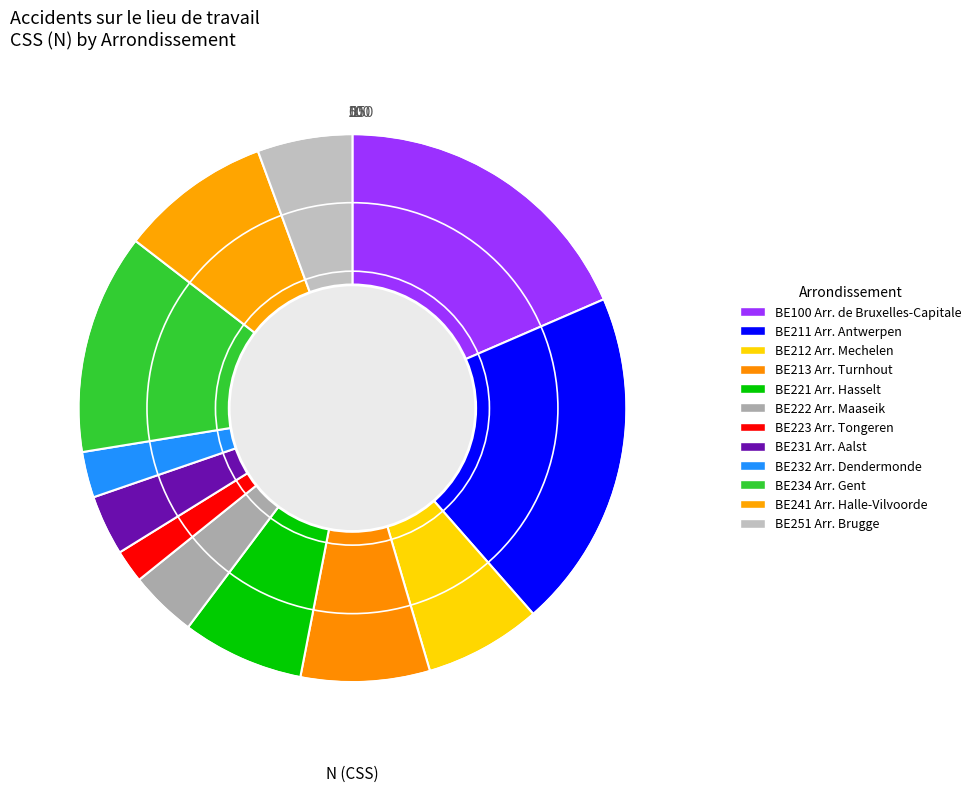

How many slices are in this pie chart?

12